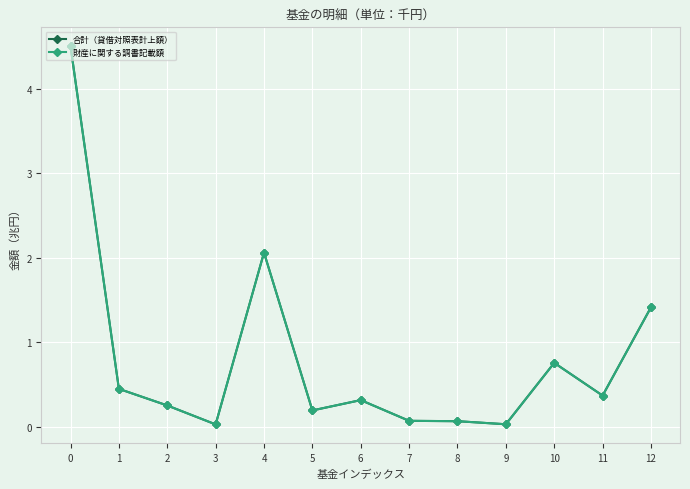

Which series changed the most between 9 and 10?

合計（貸借対照表計上額）